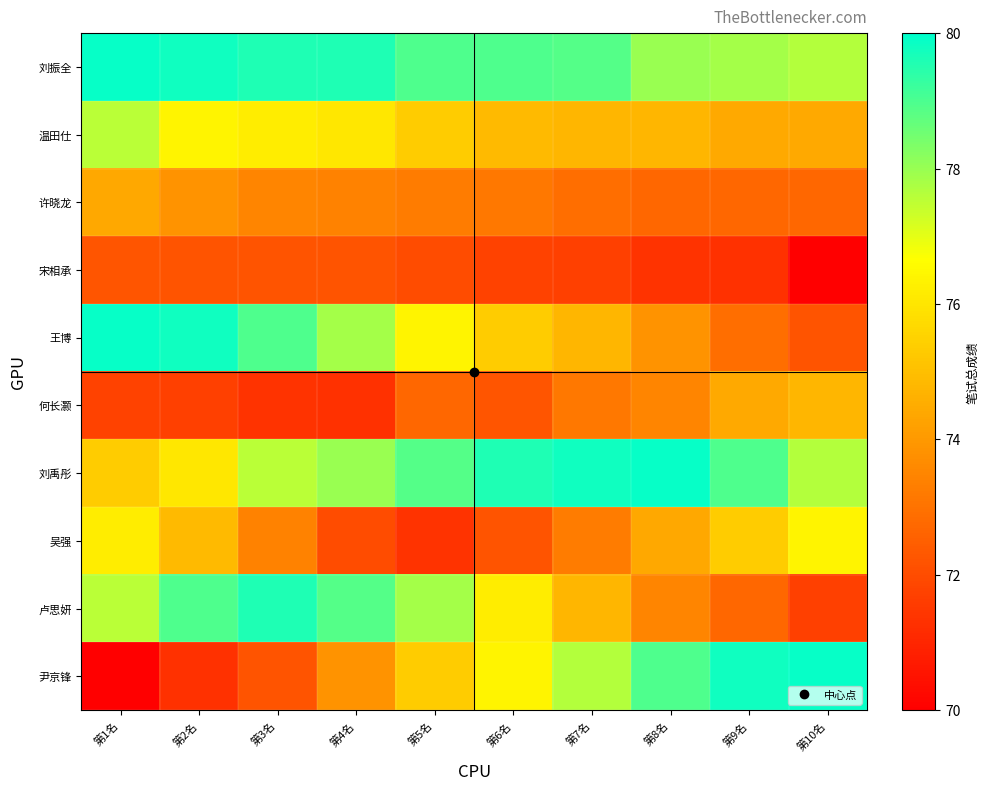

Reading right to left, transcribe all the data shown in this chart.

刘振全: 第10名=77.7	第9名=77.8	第8名=78.0	第7名=78.9	第6名=79.0	第5名=79.0	第4名=79.6	第3名=79.6	第2名=79.8	第1名=79.9
温田仕: 第10名=74.5	第9名=74.5	第8名=74.8	第7名=74.8	第6名=74.8	第5名=75.3	第4名=76.0	第3名=76.2	第2名=76.4	第1名=77.5
许晓龙: 第10名=72.7	第9名=72.7	第8名=72.7	第7名=72.9	第6名=73.2	第5名=73.2	第4名=73.4	第3名=73.5	第2名=73.8	第1名=74.4
宋相承: 第10名=70.0	第9名=71.3	第8名=71.3	第7名=71.7	第6名=71.8	第5名=72.0	第4名=72.2	第3名=72.2	第2名=72.2	第1名=72.2
王博: 第10名=72.2	第9名=72.9	第8名=73.8	第7名=74.8	第6名=75.3	第5名=76.4	第4名=77.8	第3名=79.0	第2名=79.8	第1名=79.9
何长灏: 第10名=74.8	第9名=74.5	第8名=73.5	第7名=73.2	第6名=72.2	第5名=72.7	第4名=71.3	第3名=71.3	第2名=71.7	第1名=71.8
刘禹彤: 第10名=77.7	第9名=79.0	第8名=79.9	第7名=79.8	第6名=79.6	第5名=78.9	第4名=78.0	第3名=77.5	第2名=76.0	第1名=75.3
吴强: 第10名=76.4	第9名=75.3	第8名=74.4	第7名=73.2	第6名=72.2	第5名=71.3	第4名=72.0	第3名=73.4	第2名=74.8	第1名=76.2
卢思妍: 第10名=71.7	第9名=72.7	第8名=73.5	第7名=74.8	第6名=76.2	第5名=77.8	第4名=78.9	第3名=79.6	第2名=79.0	第1名=77.5
尹京锋: 第10名=79.9	第9名=79.8	第8名=79.0	第7名=77.7	第6名=76.4	第5名=75.3	第4名=73.8	第3名=72.2	第2名=71.3	第1名=70.0